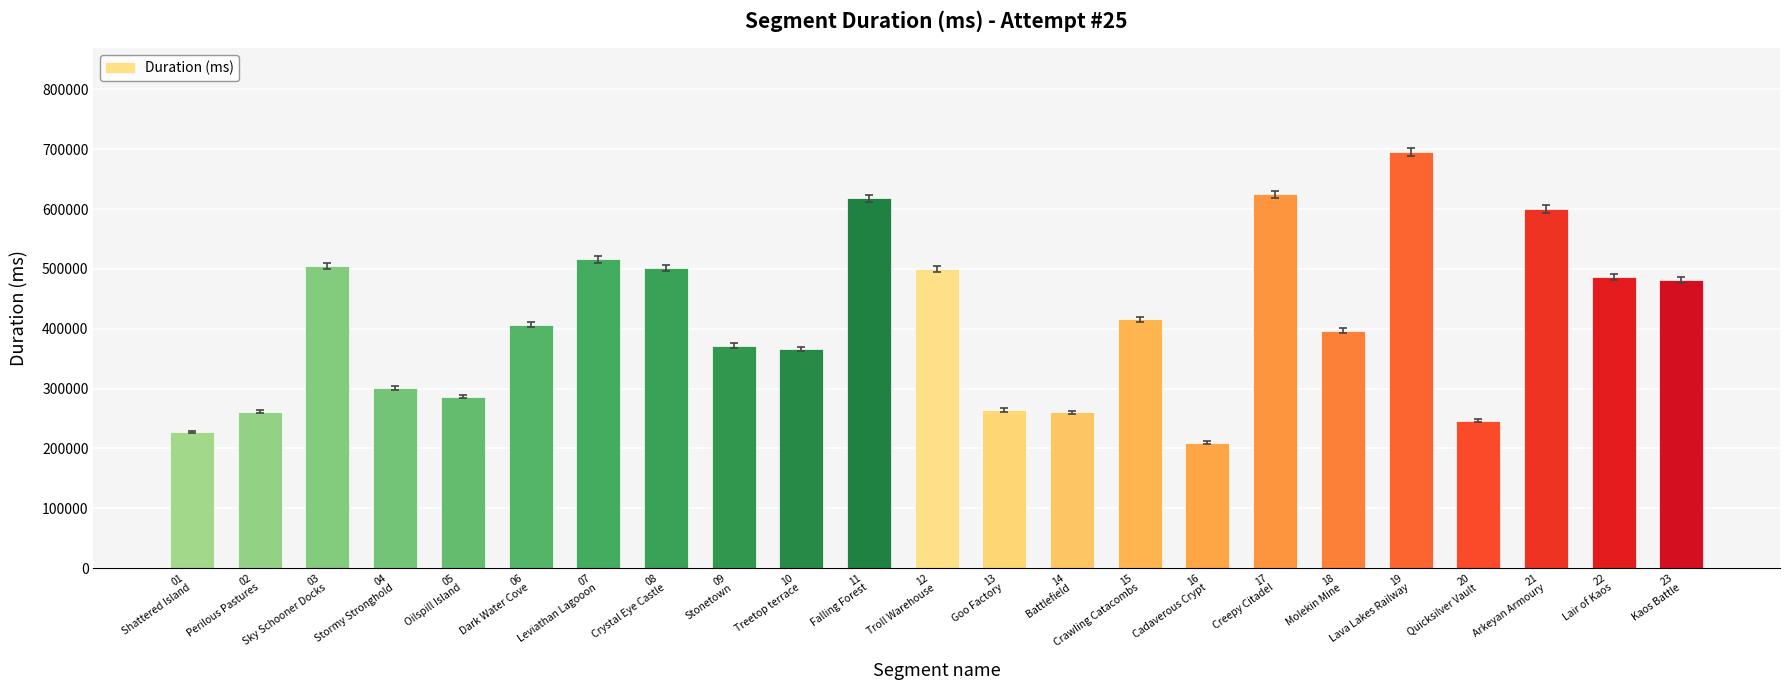

Which label corresponds to the largest value in the chart?

19
Lava Lakes Railway